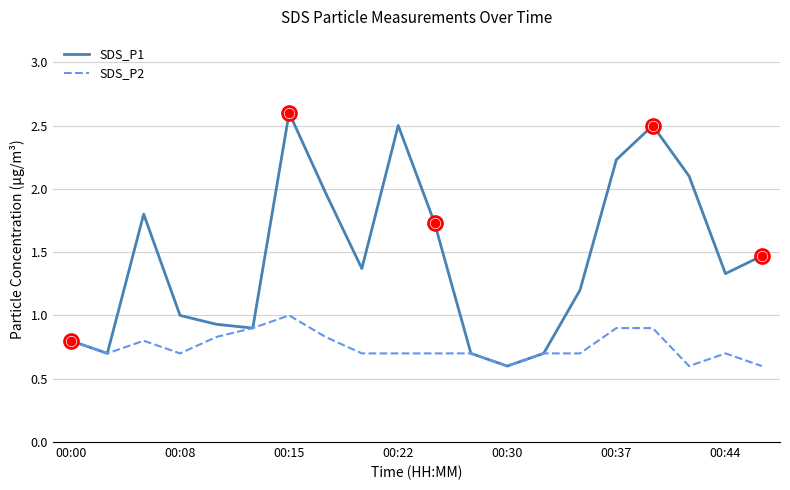

At how many categories does at least one series exceed 2?

5